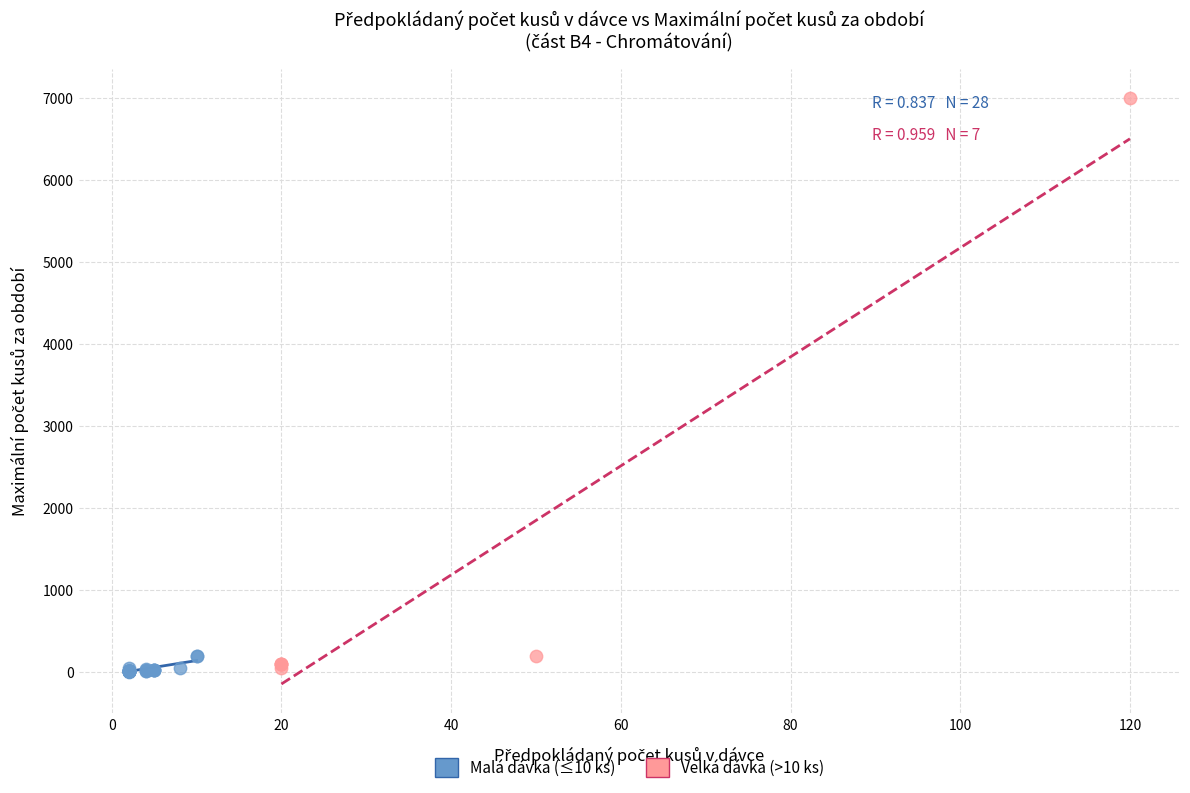

Which series has the widest spread of Y values?

Velká dávka (>10 ks)